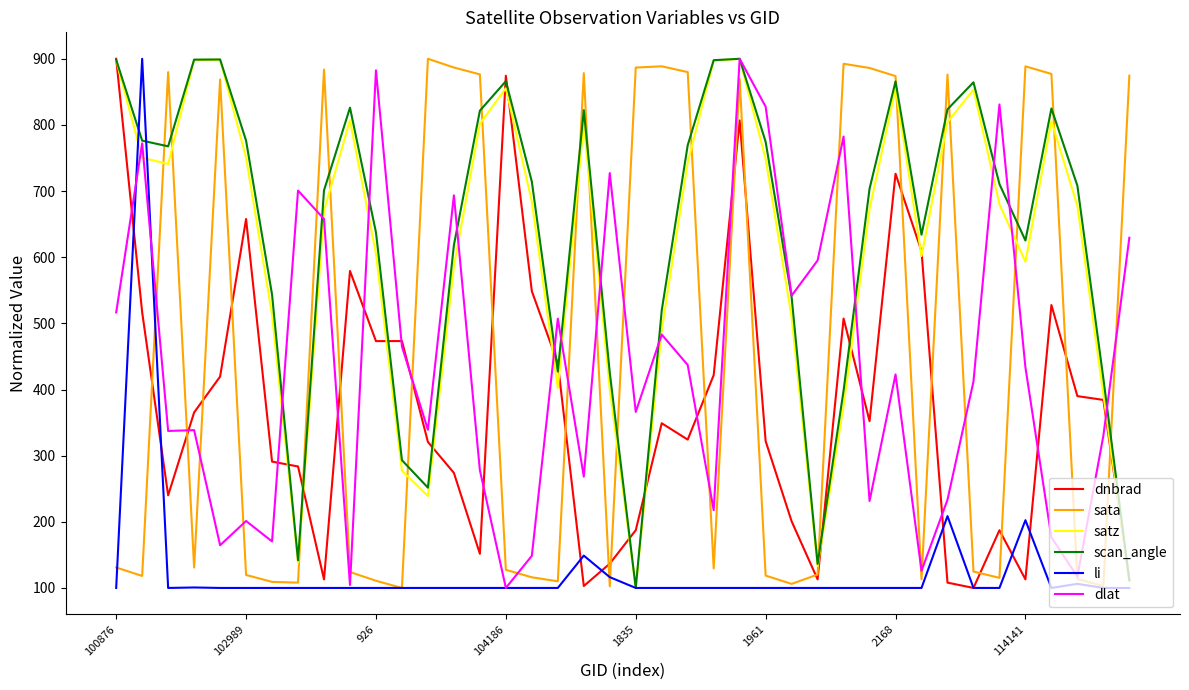

What is the greatest value displayed?

900.0